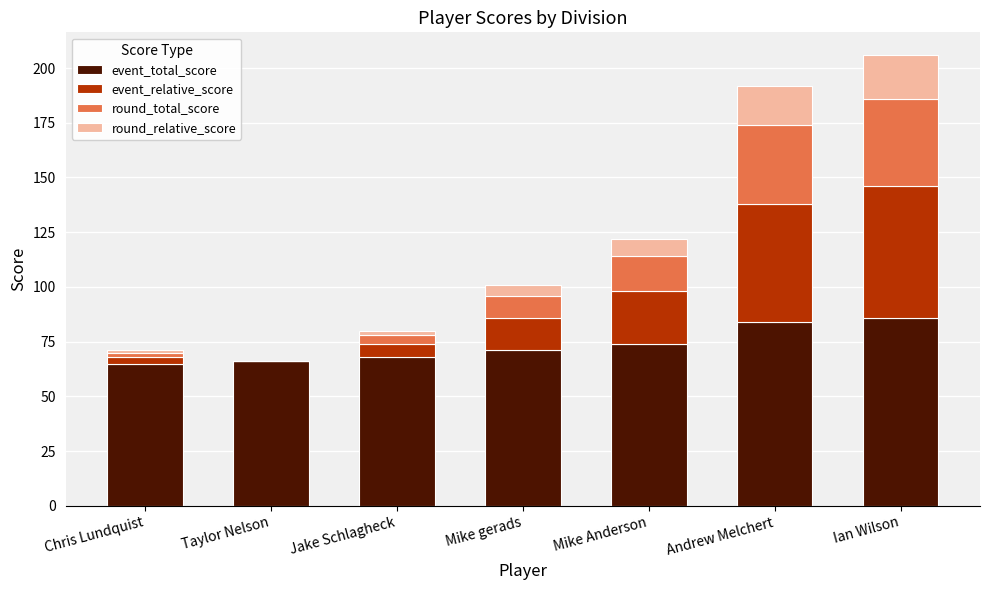

Reading right to left, what are the values for event_total_score?

Ian Wilson=86	Andrew Melchert=84	Mike Anderson=74	Mike gerads=71	Jake Schlagheck=68	Taylor Nelson=66	Chris Lundquist=65